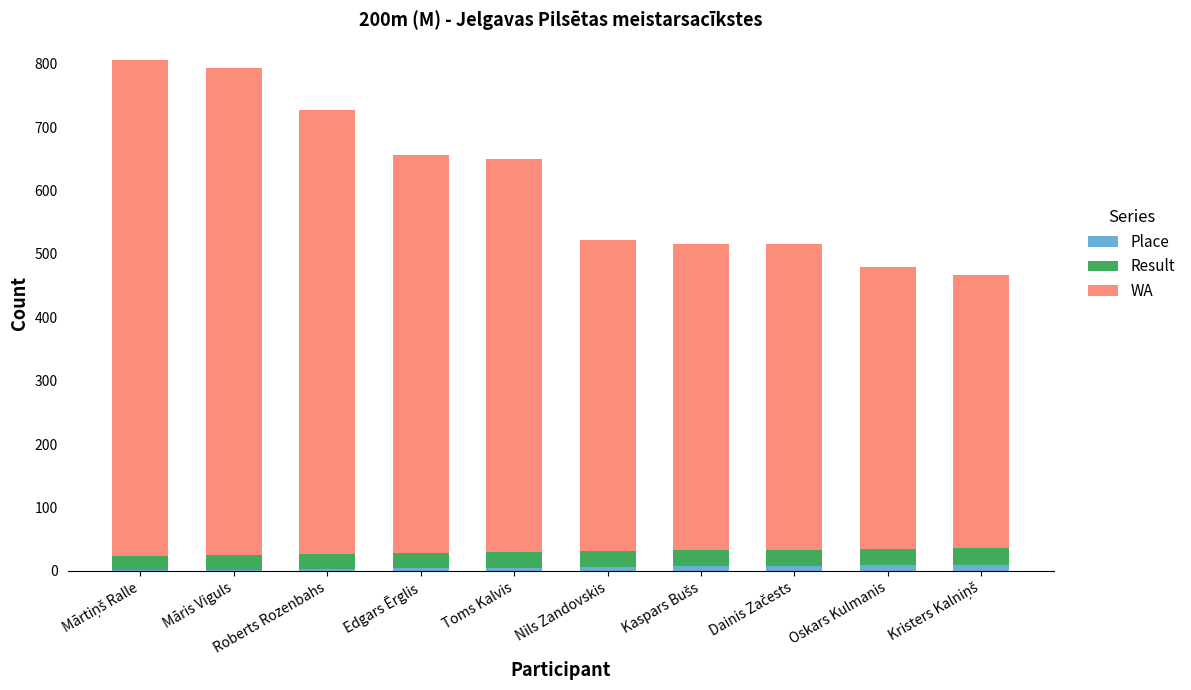

Rank the series at Roberts Rozenbahs from lowest to highest value.

Place, Result, WA